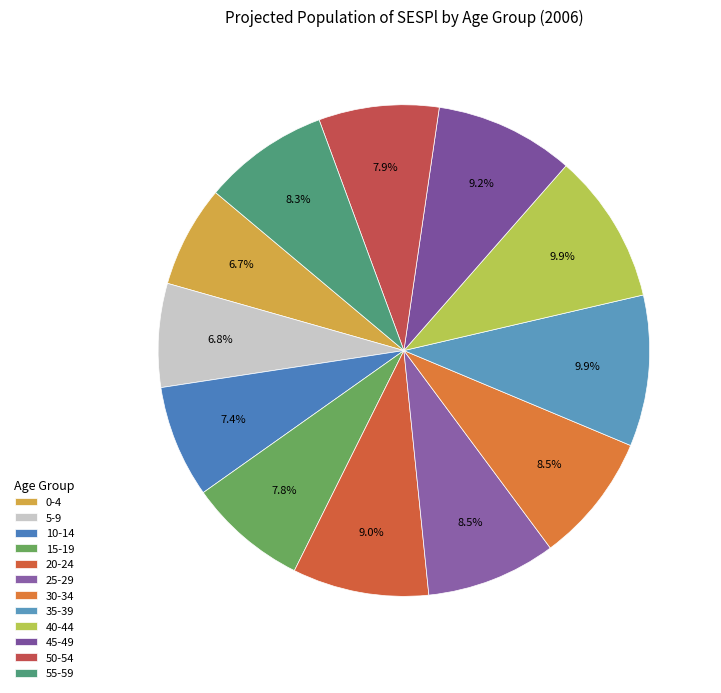

True or false: 25-29 accounts for 21% of the total.

False